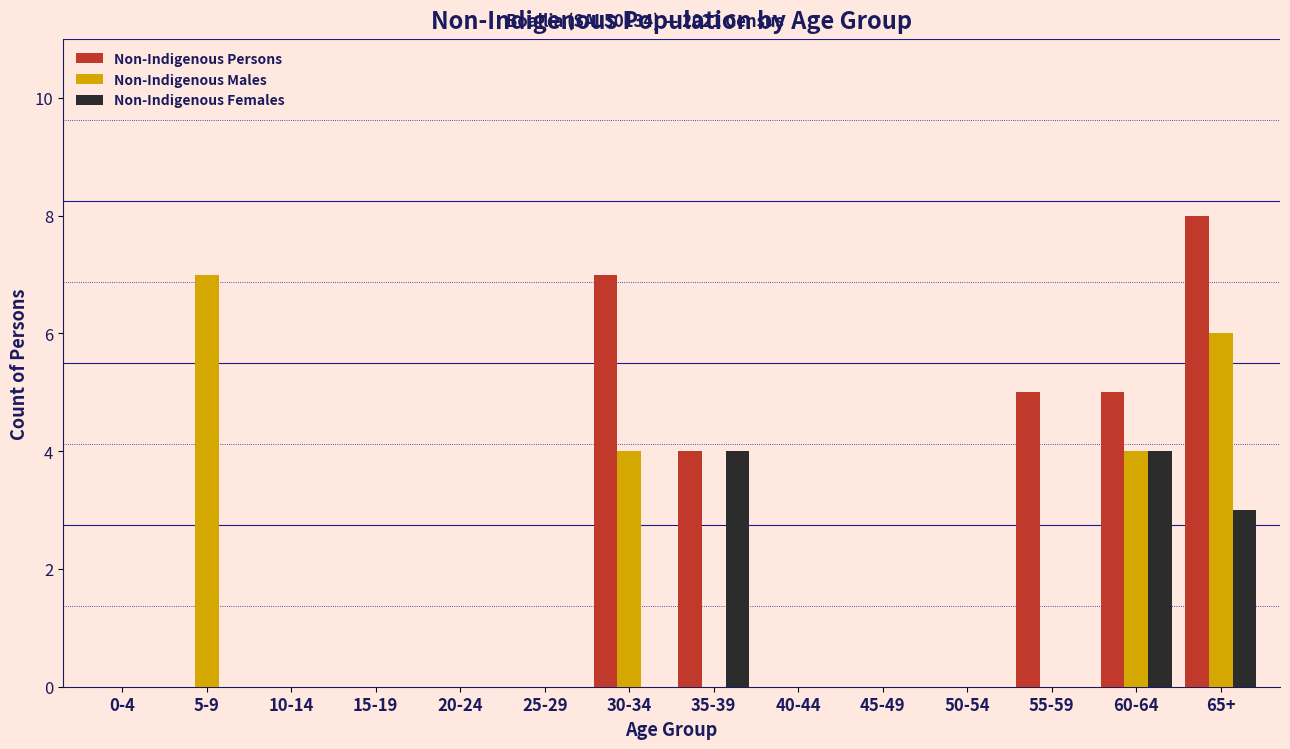

Between 5-9 and 55-59, which series saw the biggest shift?

Non-Indigenous Males